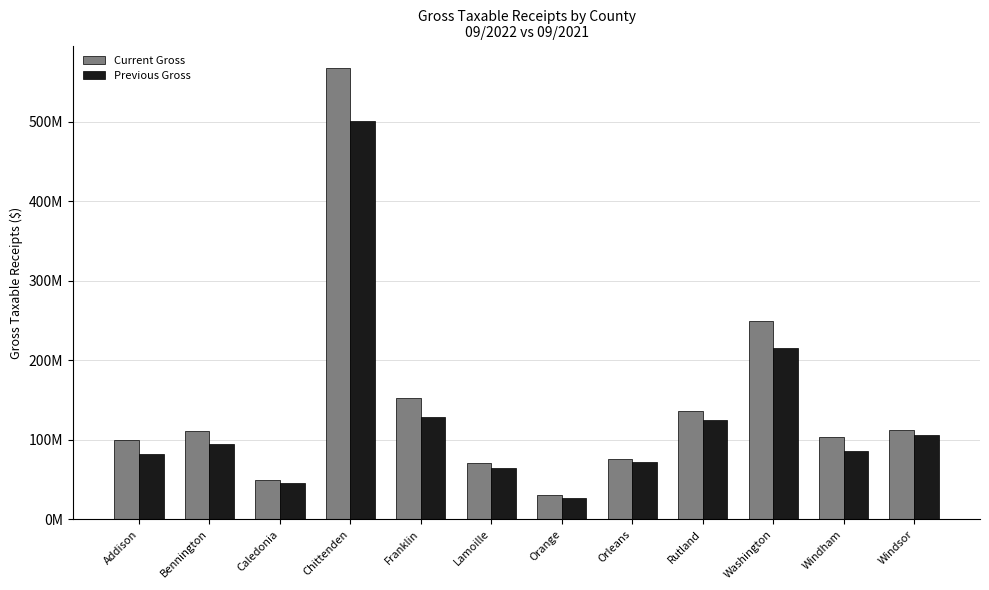

Rank the series by their maximum value, from lowest to highest.

Previous Gross, Current Gross